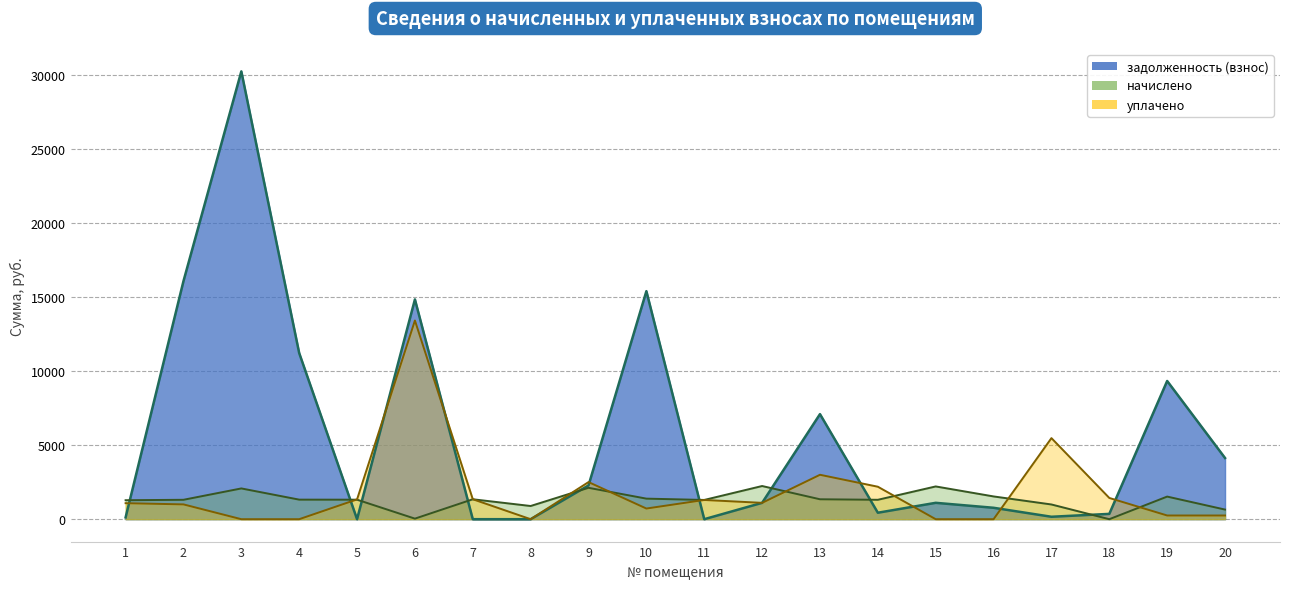

Count the number of categories in the chart.

20